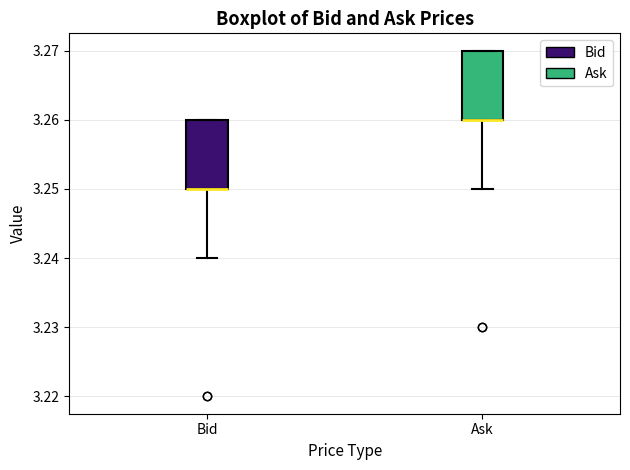

Reading left to right, transcribe this box plot: for each box, give where its median line is, the range the box spans, and where its two whiskers end, as read against the y-axis. The values are not printed on the chart, so give them approximately, as read against the axis.

Bid: median 3.25 (drawn on the box's lower edge), box 3.25 to 3.26, whiskers 3.24 to 3.26
Ask: median 3.26 (drawn on the box's lower edge), box 3.26 to 3.27, whiskers 3.25 to 3.27